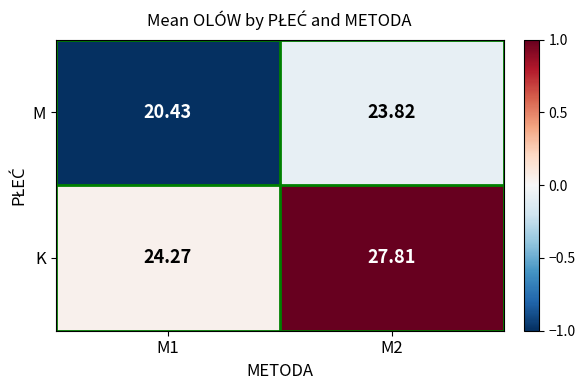

List the series in order of their overall mean, highest first.

K, M